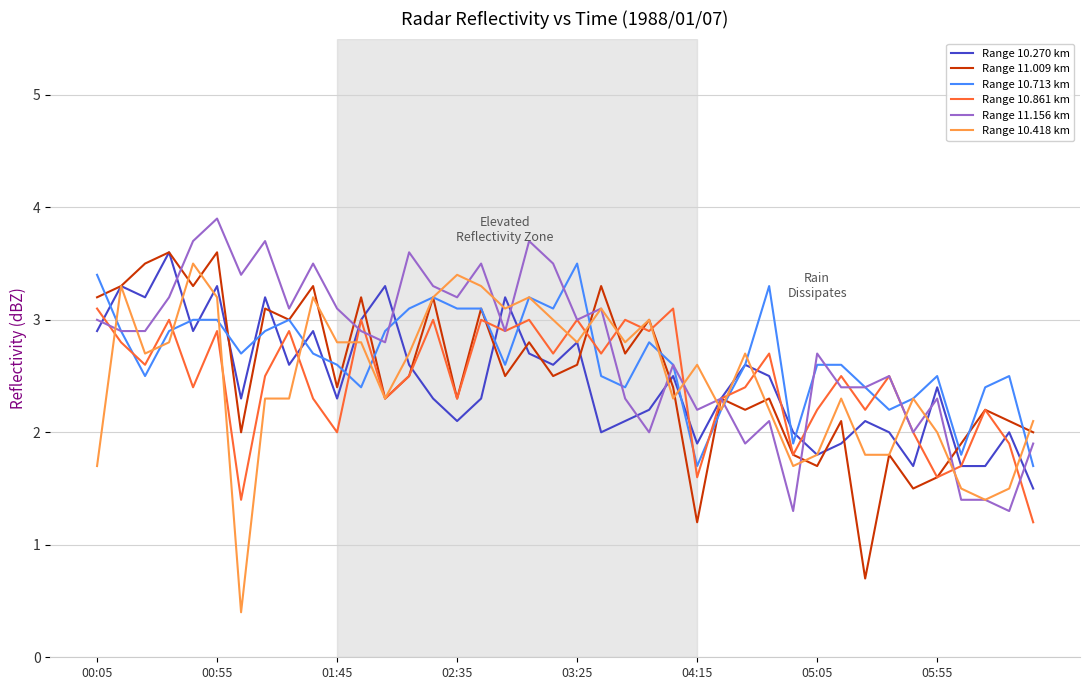

What is the highest value of the Range 10.861 km series?

3.1